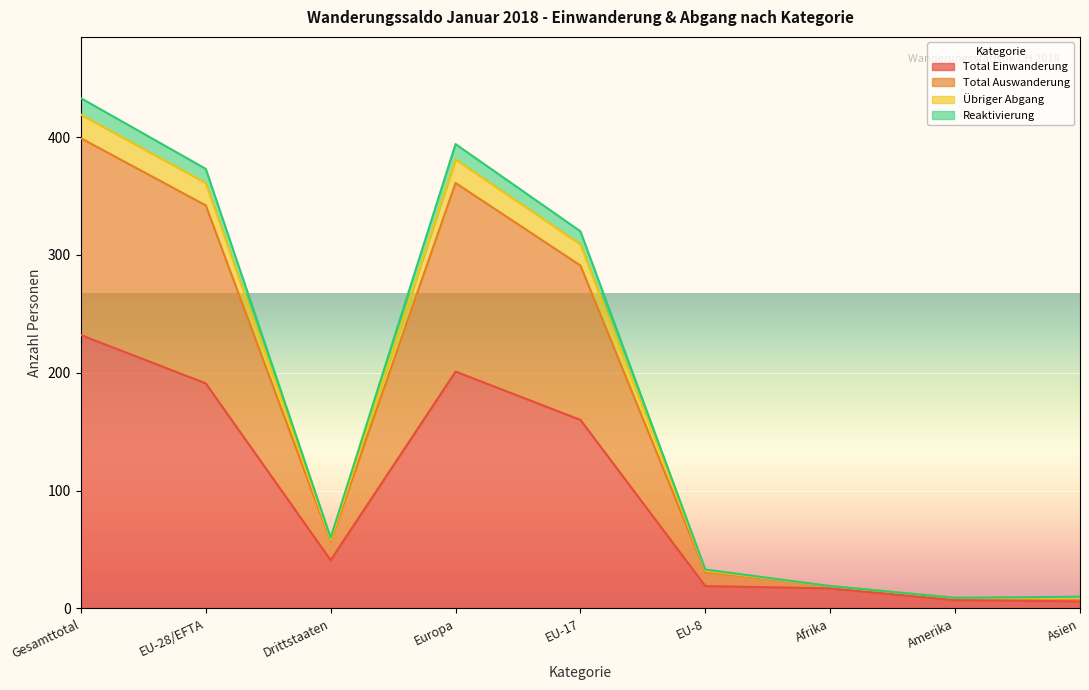

At which category is the sum across all series the highest?

Gesamttotal